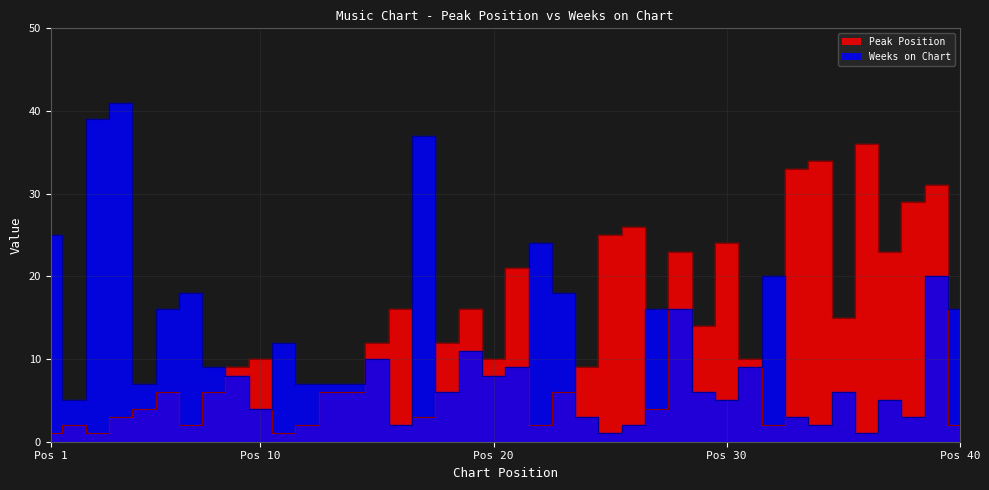

What is the value of the Weeks on Chart point at the 38th from the left?

3